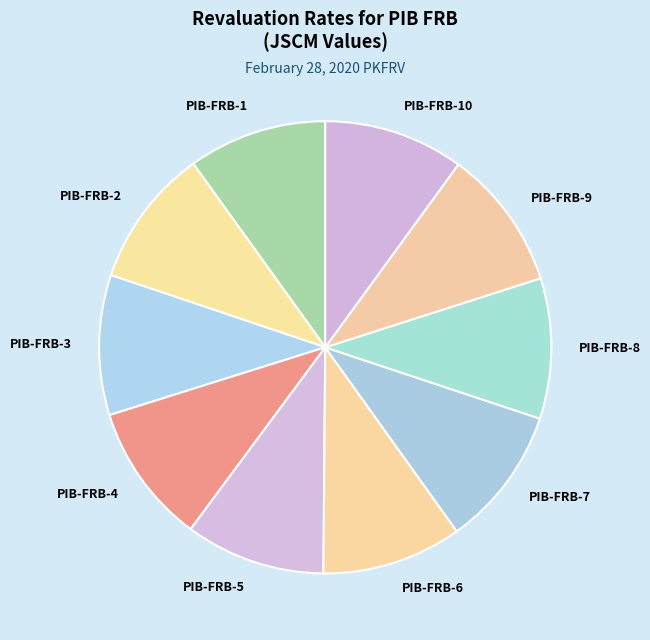

Do PIB-FRB-2 and PIB-FRB-6 together represent more than half of the pie?

No